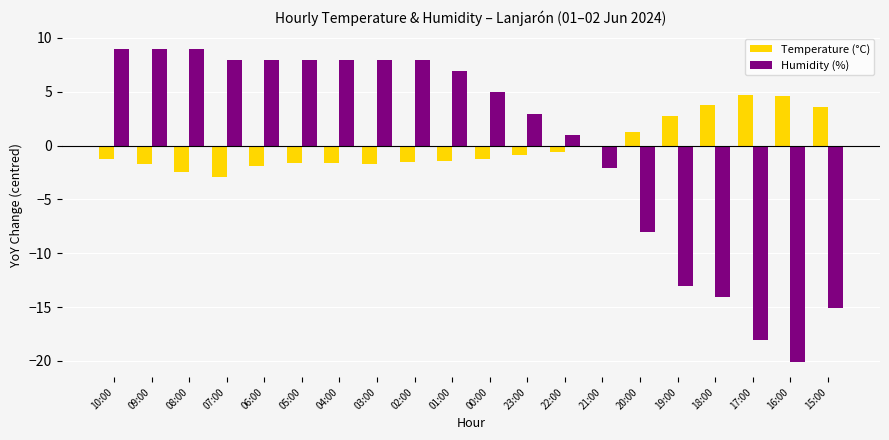

Is the value of Temperature (°C) at 02:00 greater than the value of Humidity (%) at 20:00?

Yes